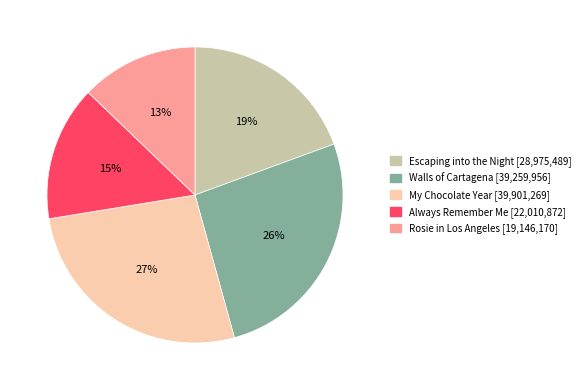

How many segments does this pie chart have?

5